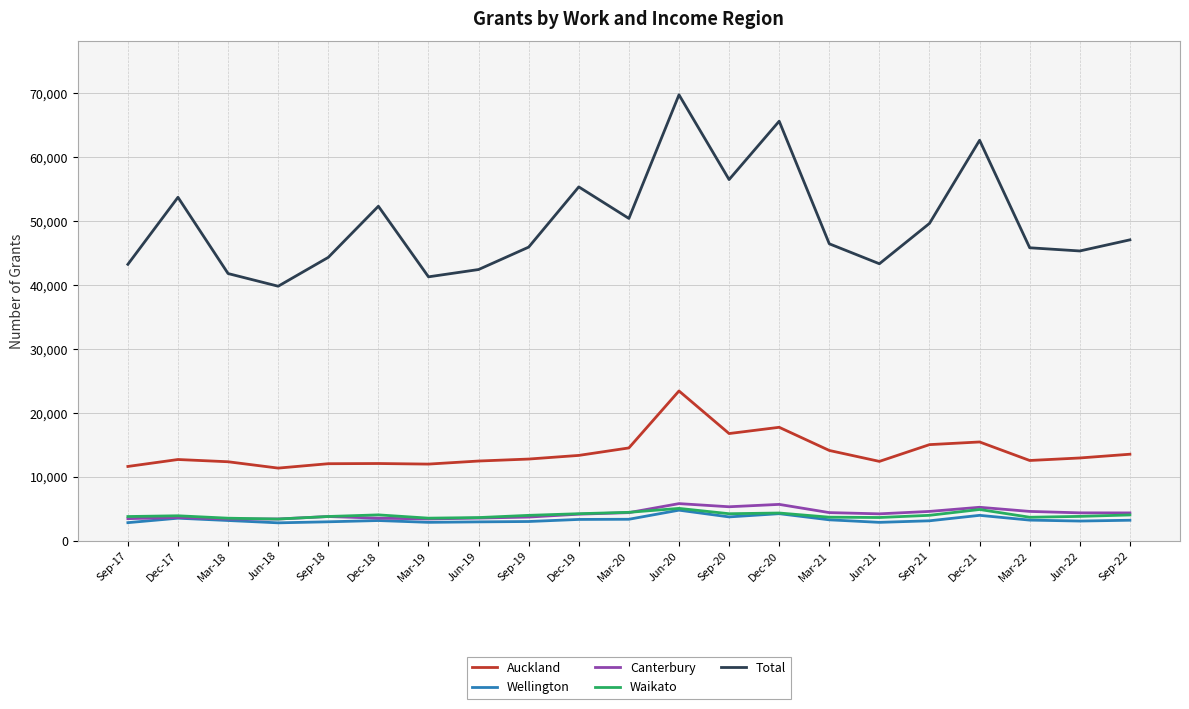

Which series changed the most between Jun-20 and Dec-21?

Auckland